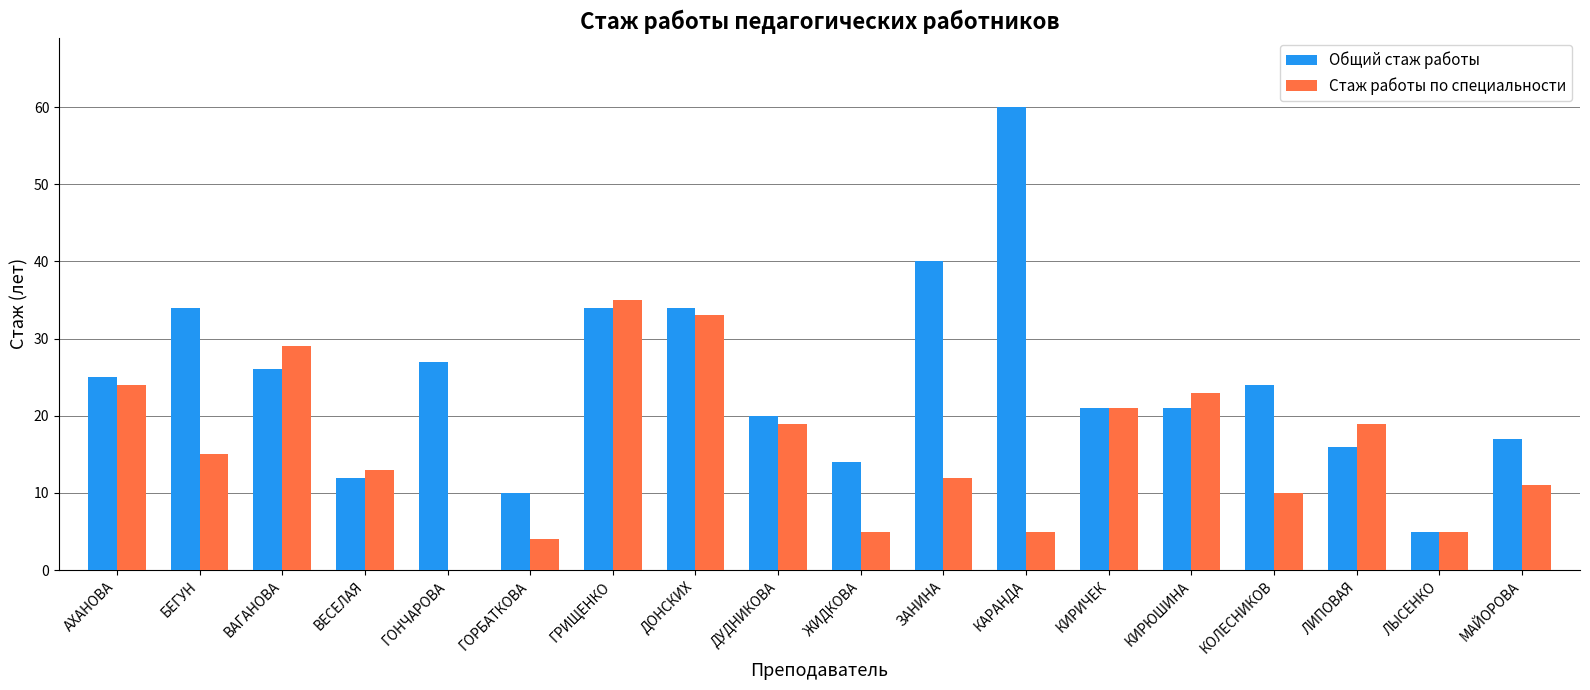

What is the highest value of the Стаж работы по специальности series?

35